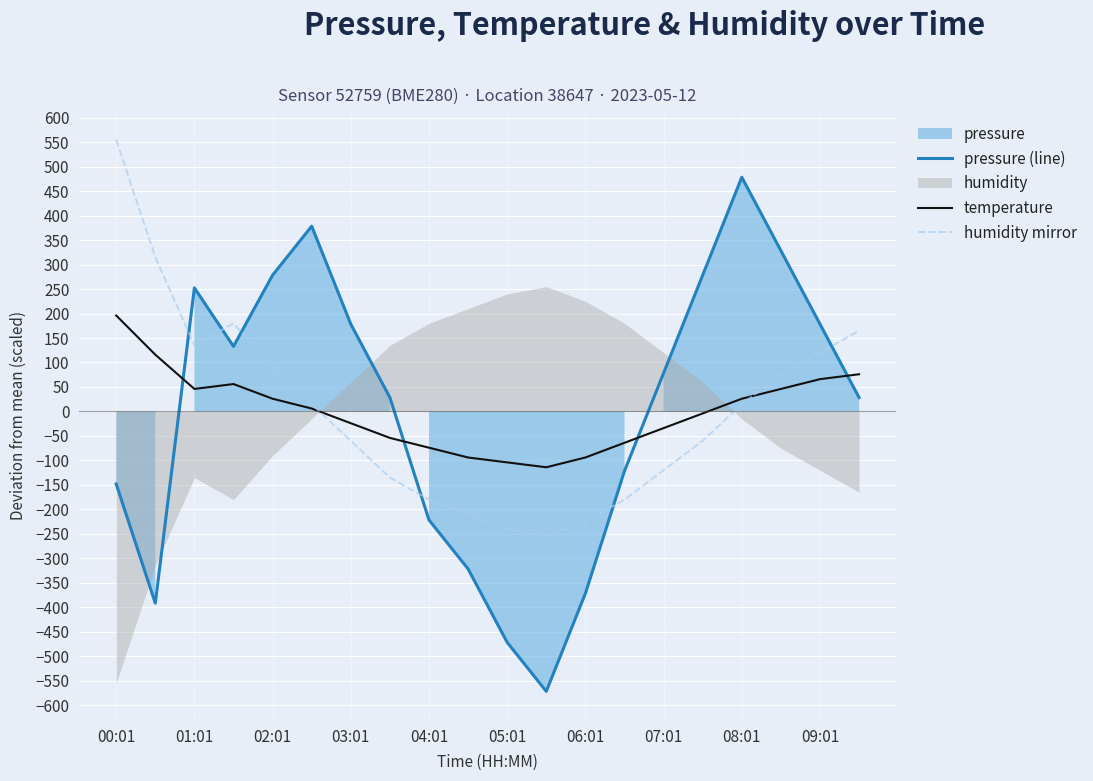

What is the maximum value for pressure (line)?

478.4